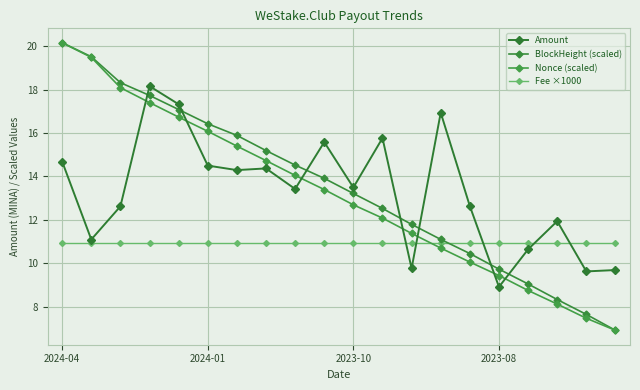

True or false: Fee ×1000 has more than 2 interior local peaks.

False